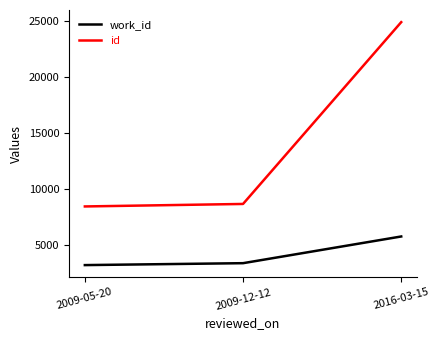

How many lines are shown in the chart?

2